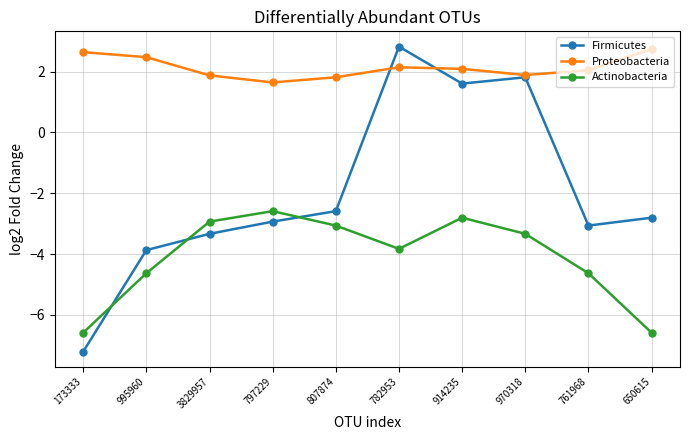

Reading left to right, list all the values displayed in this chart.

Firmicutes: 173333=-7.2	995960=-3.9	3829957=-3.3	797229=-2.9	807874=-2.6	782953=2.8	914235=1.6	970318=1.8	761968=-3.1	650615=-2.8
Proteobacteria: 173333=2.6	995960=2.5	3829957=1.9	797229=1.6	807874=1.8	782953=2.1	914235=2.1	970318=1.9	761968=2.0	650615=2.7
Actinobacteria: 173333=-6.6	995960=-4.6	3829957=-2.9	797229=-2.6	807874=-3.1	782953=-3.8	914235=-2.8	970318=-3.3	761968=-4.6	650615=-6.6